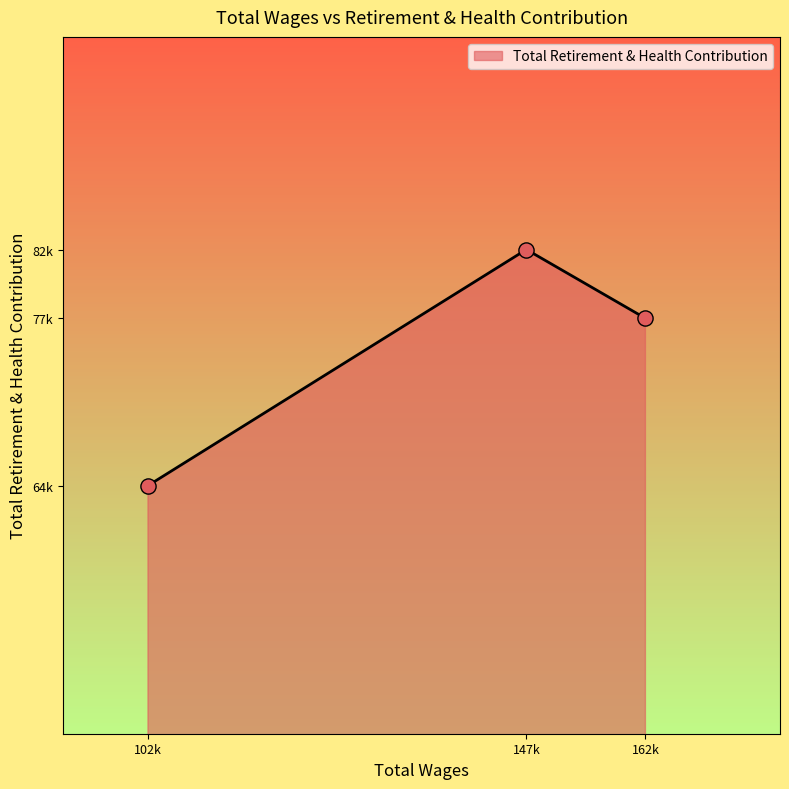

Does the chart have visible grid lines?

No